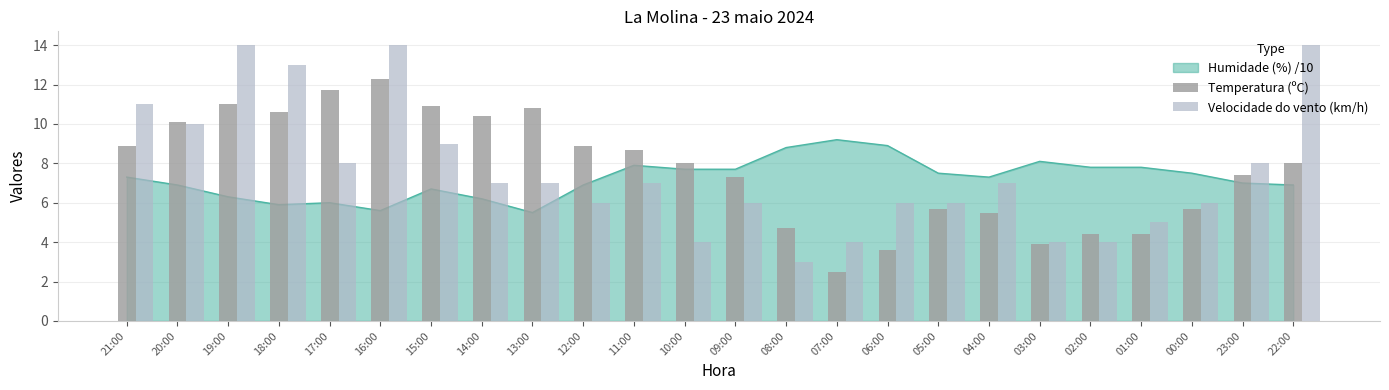

Where is Temperatura (ºC) nearest to the value 7?

09:00